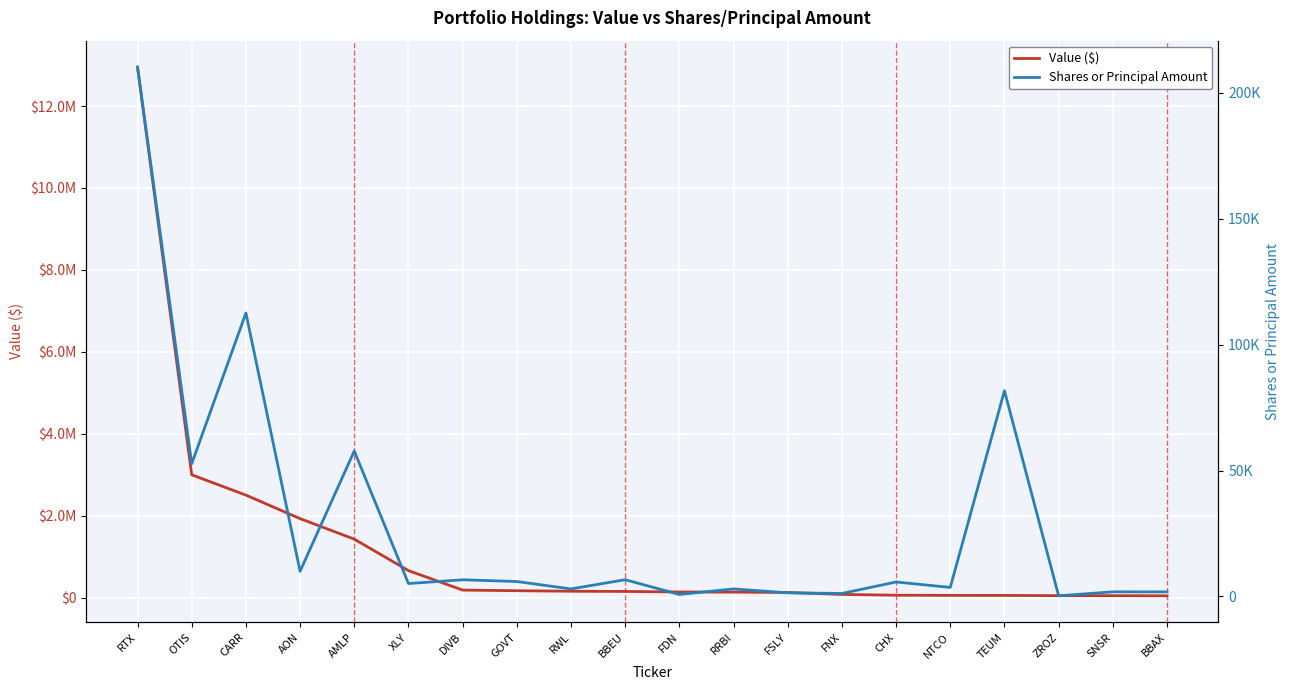

Rank the series by their maximum value, from lowest to highest.

Shares or Principal Amount, Value ($)